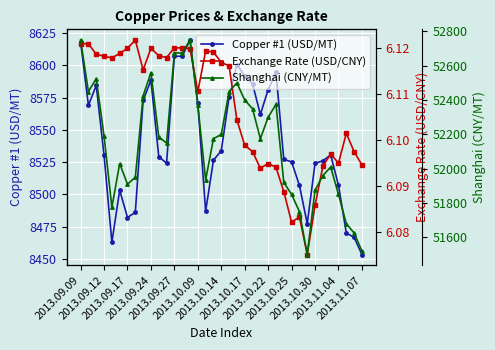

What is the minimum value for Copper #1 (USD/MT)?

8453.5